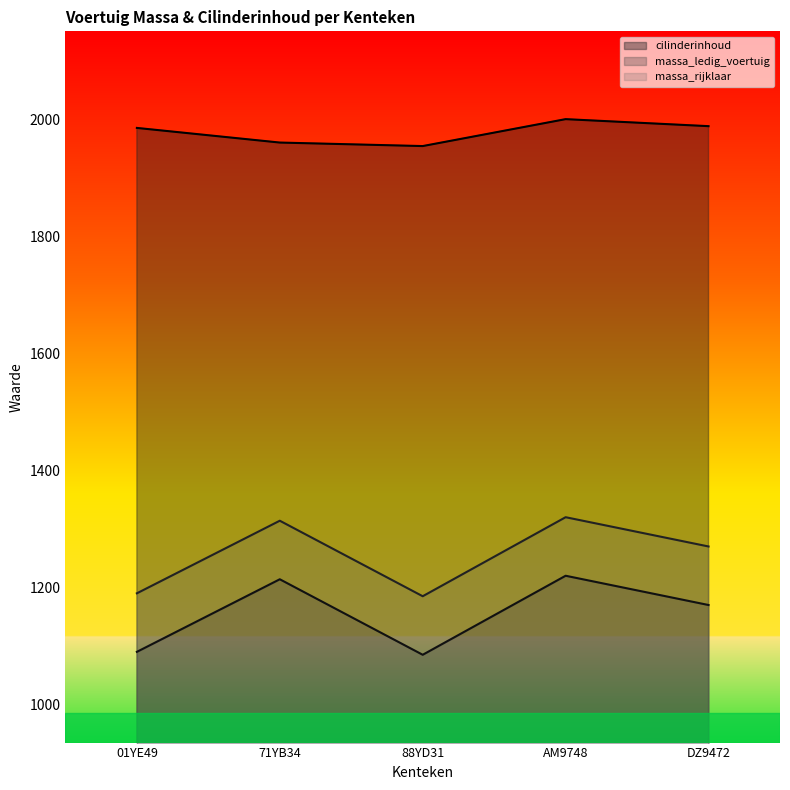

The value of massa_rijklaar at AM9748 is 1320. True or false?

True